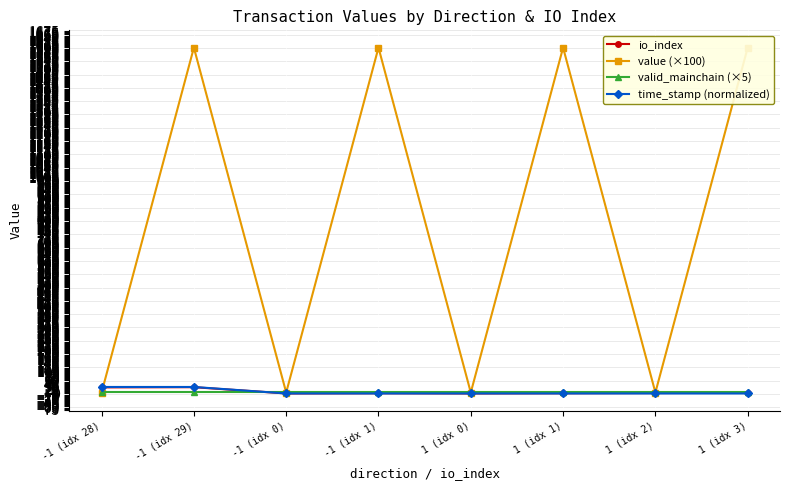

Where does the value (×100) series first go above 1599?

-1 (idx 29)